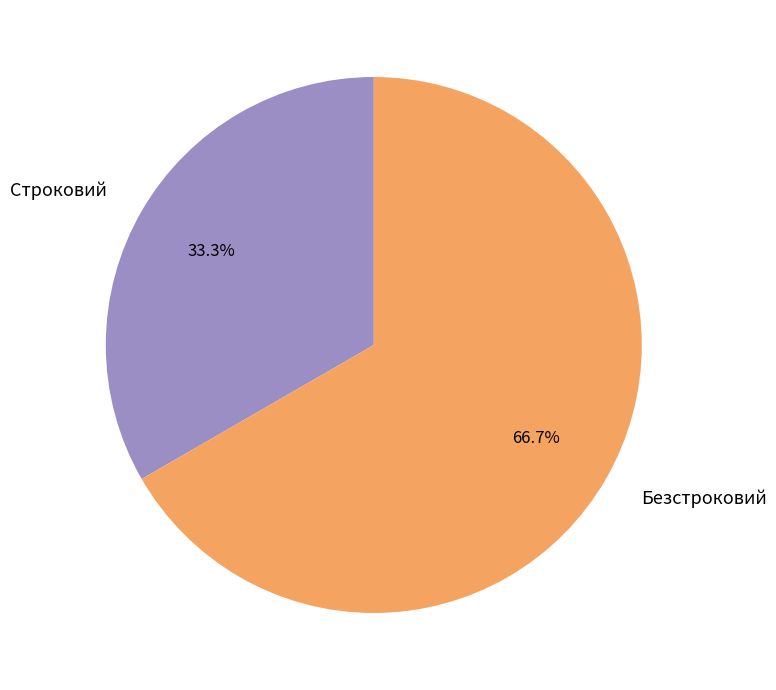

To the nearest percent, what portion does Строковий represent?

33%